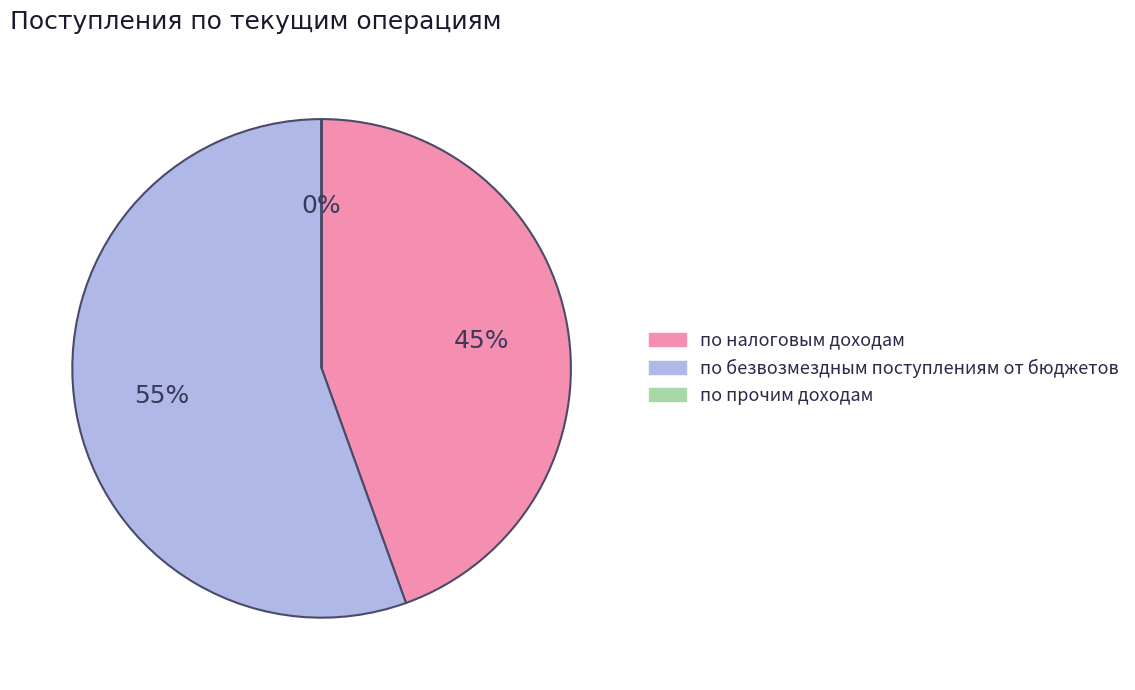

To the nearest percent, what is the average slice percentage?

33%